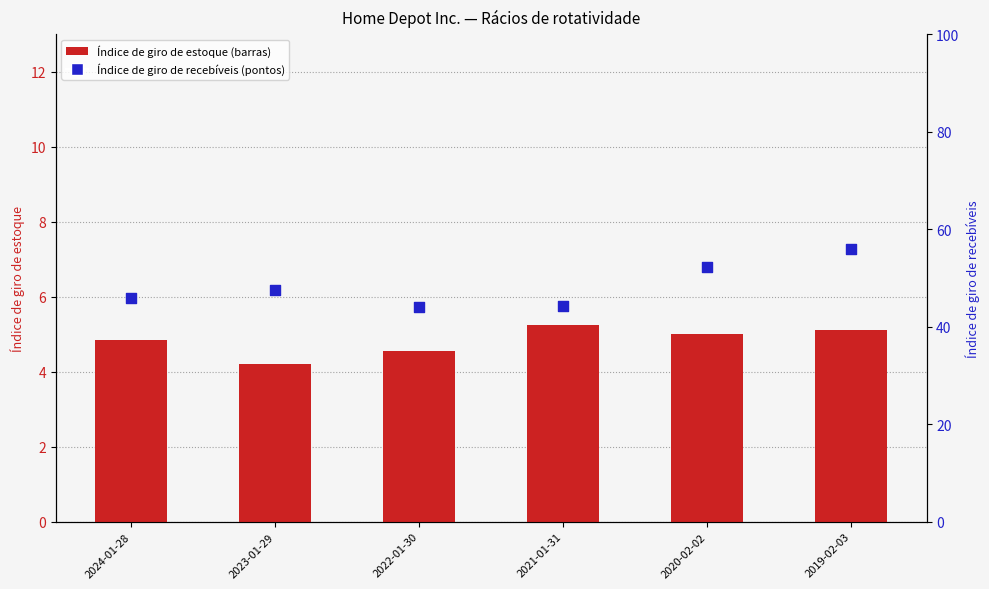

Which series reaches the minimum Y coordinate?

Índice de giro de estoque